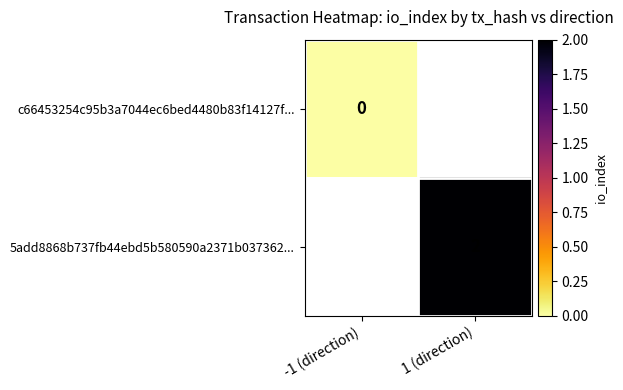

Is it true that 5add8868b737fb44ebd5b580590a2371b037362... equals 1 at 1 (direction)?

False